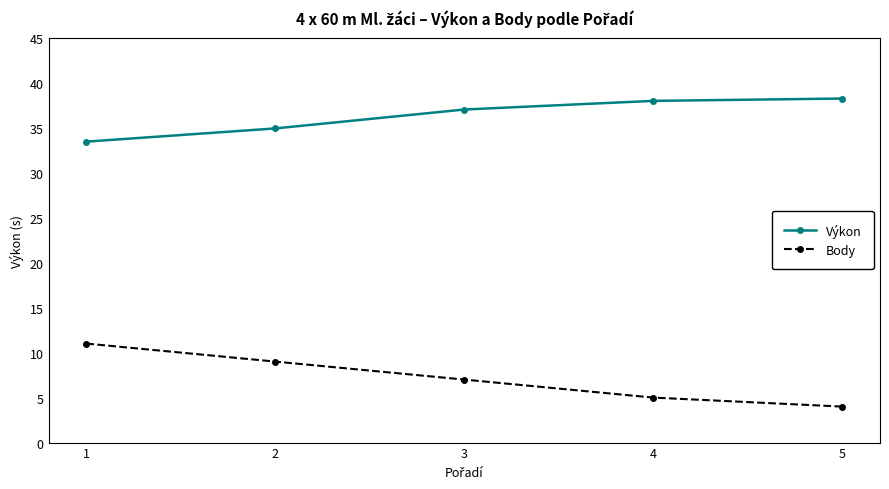

List the series in order of their overall mean, lowest first.

Body, Výkon